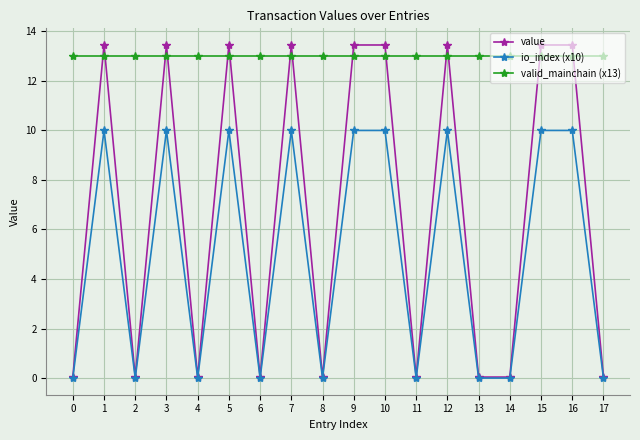

What is the approximate value of io_index (x10) at 7?

10.0